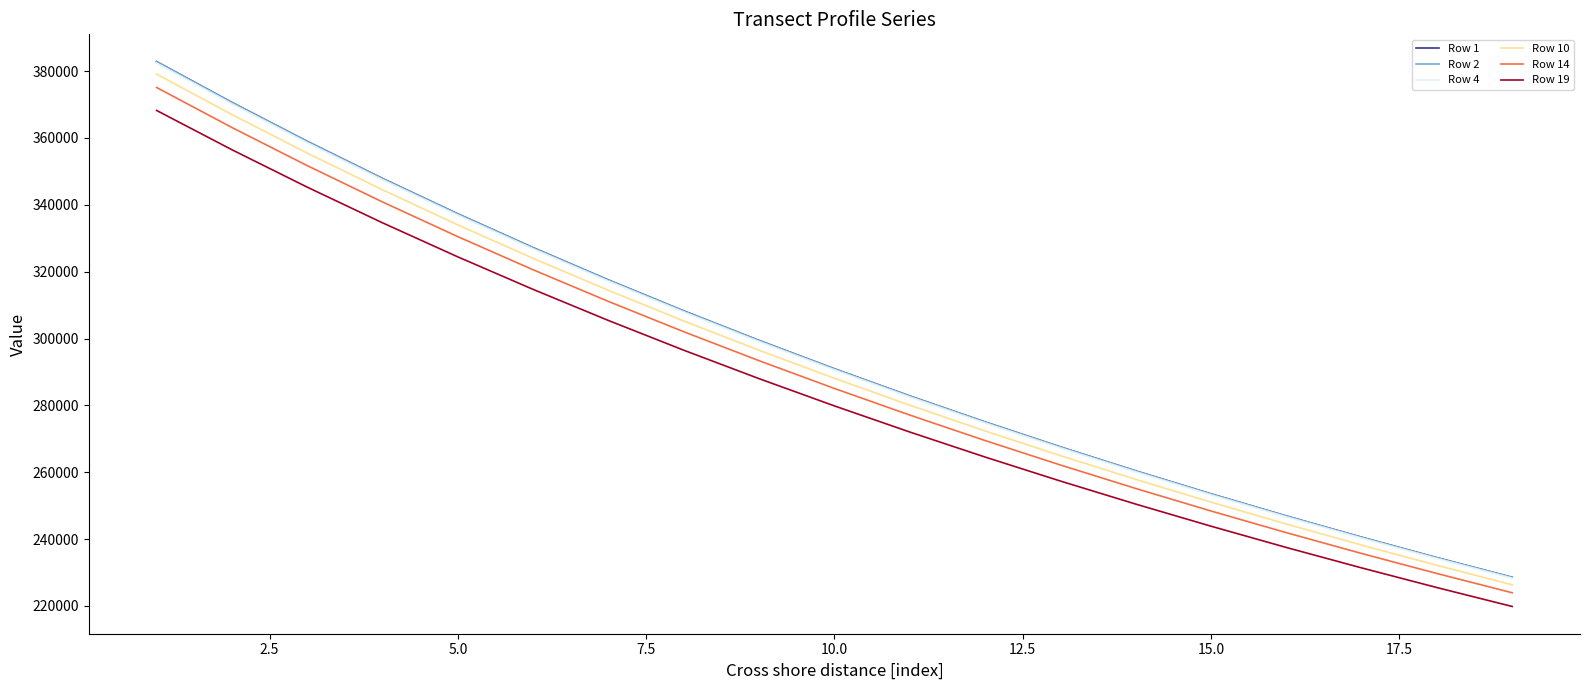

What is the maximum value for Row 19?

368233.9